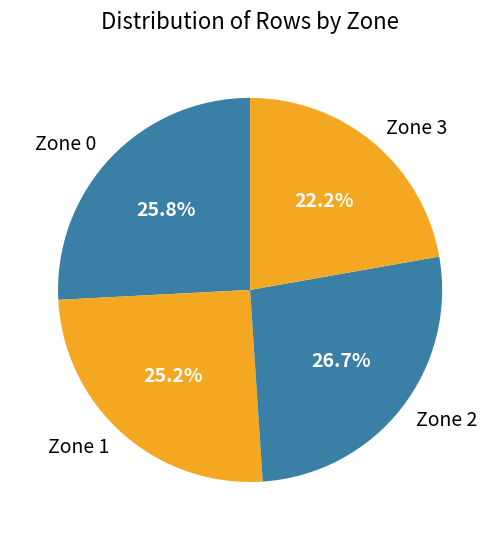

To the nearest percent, what portion does Zone 0 represent?

26%